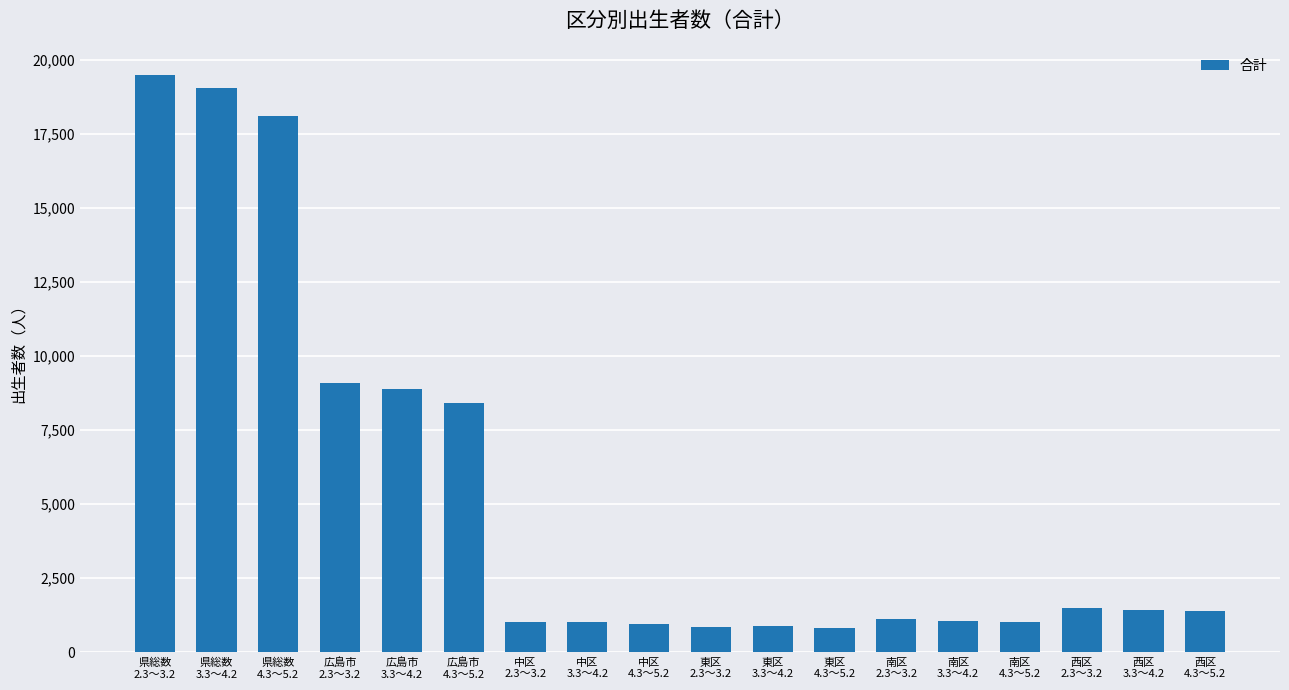

What is the average value?

5334